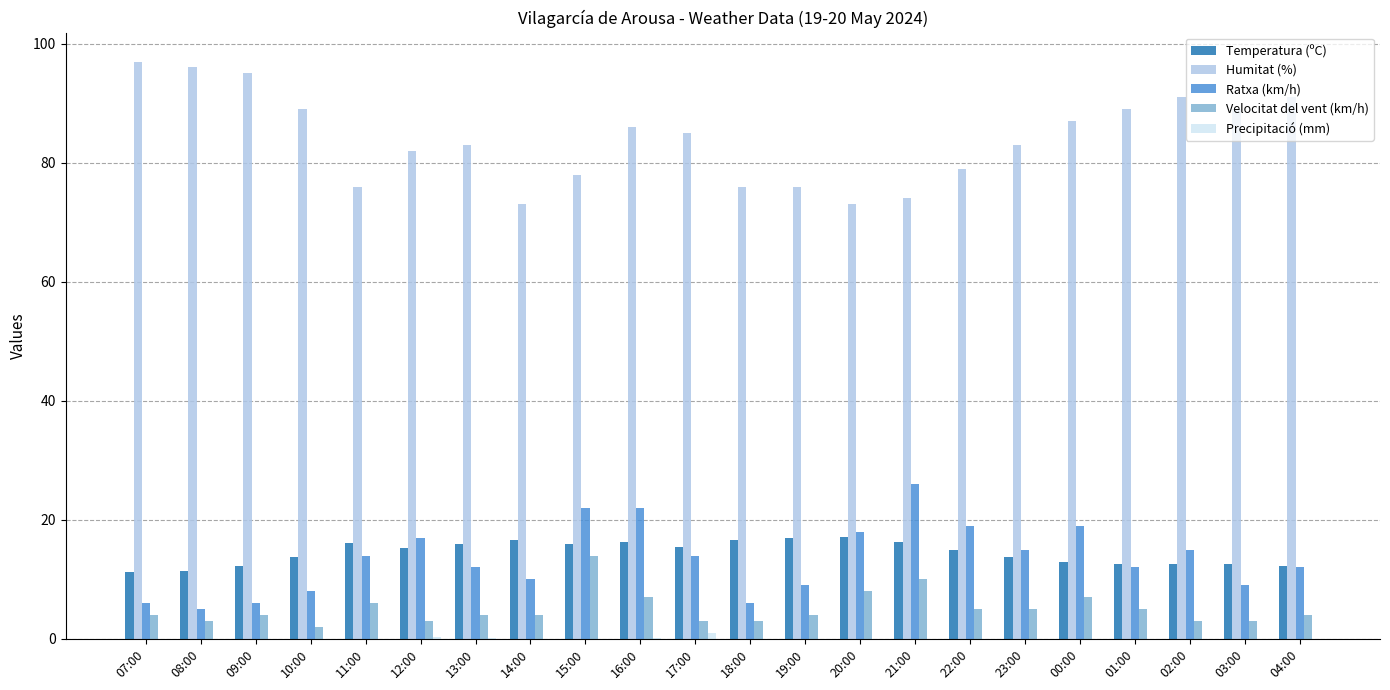

The Temperatura (ºC) series shows 11.4 at 08:00. True or false?

True